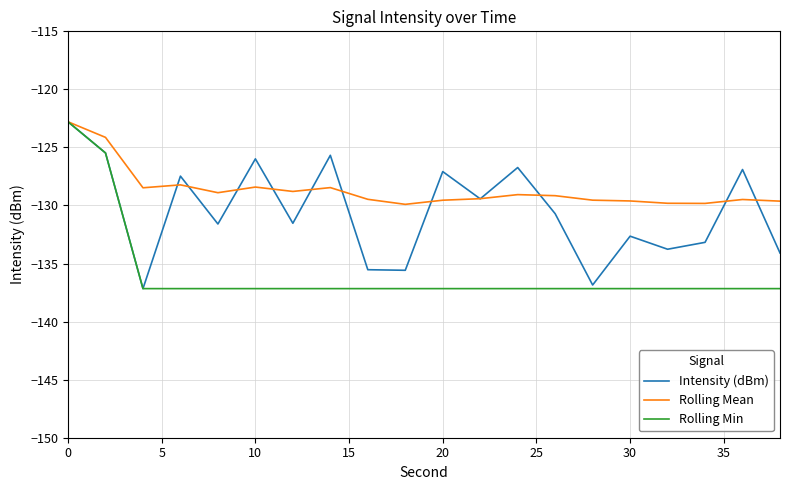

What is the highest value of the Rolling Min series?

-122.8